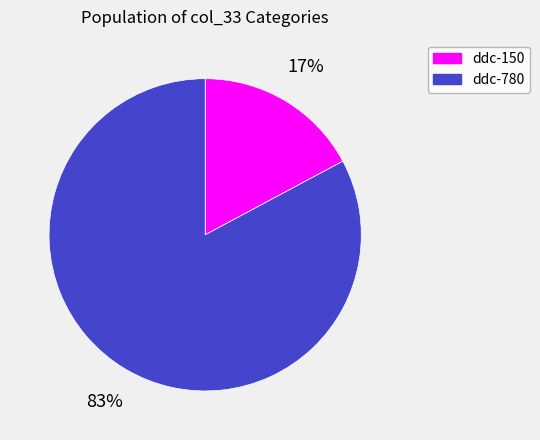

What is the smallest slice in the pie chart?

ddc-150